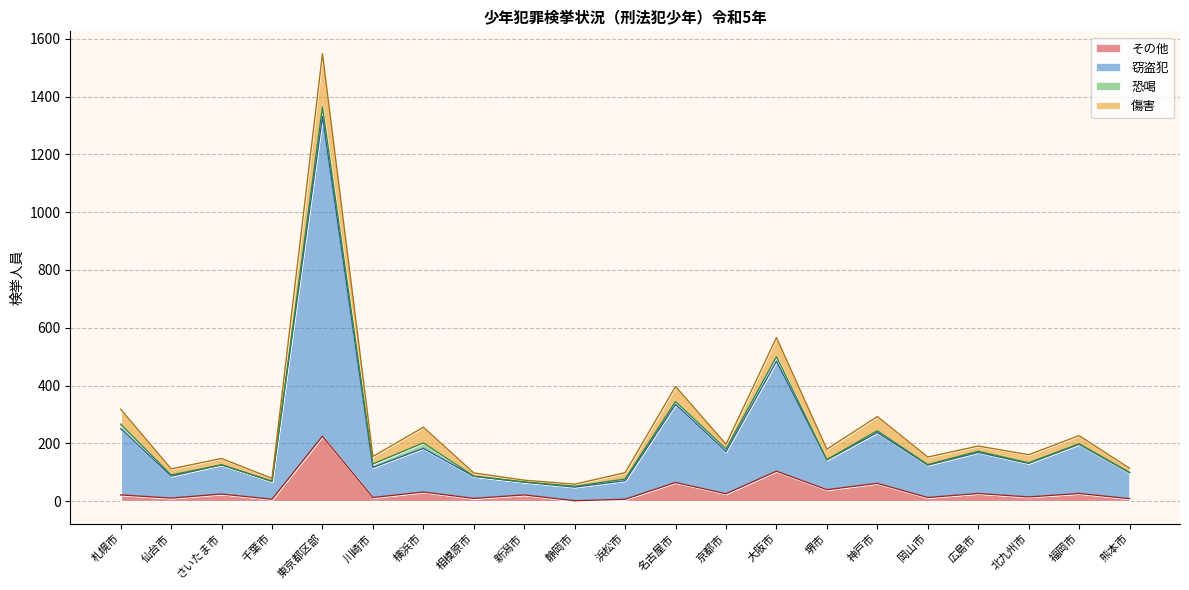

At which label does その他 reach its peak?

東京都区部